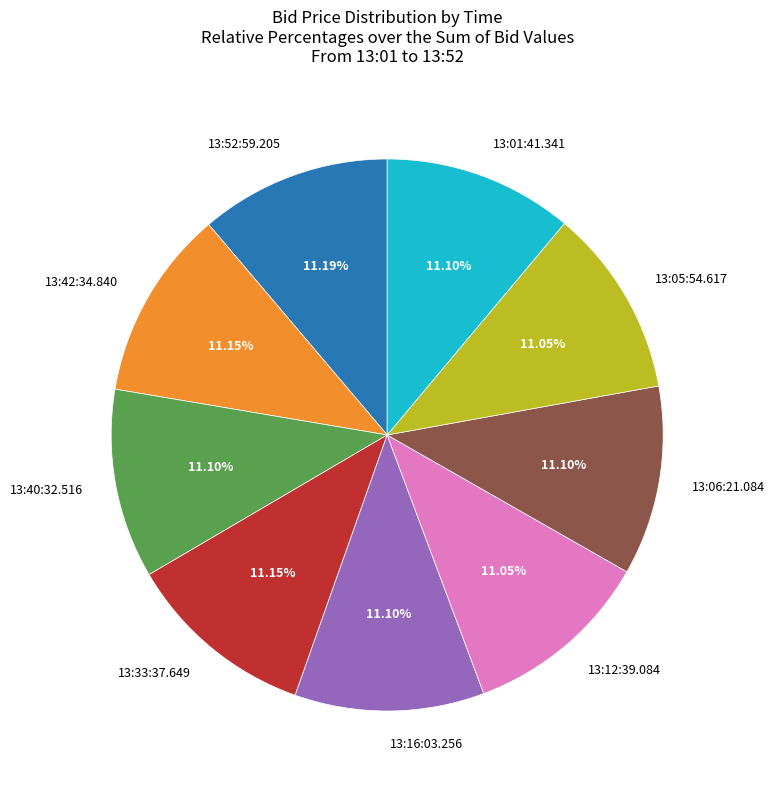

Is there any slice that represents more than half of the pie?

No